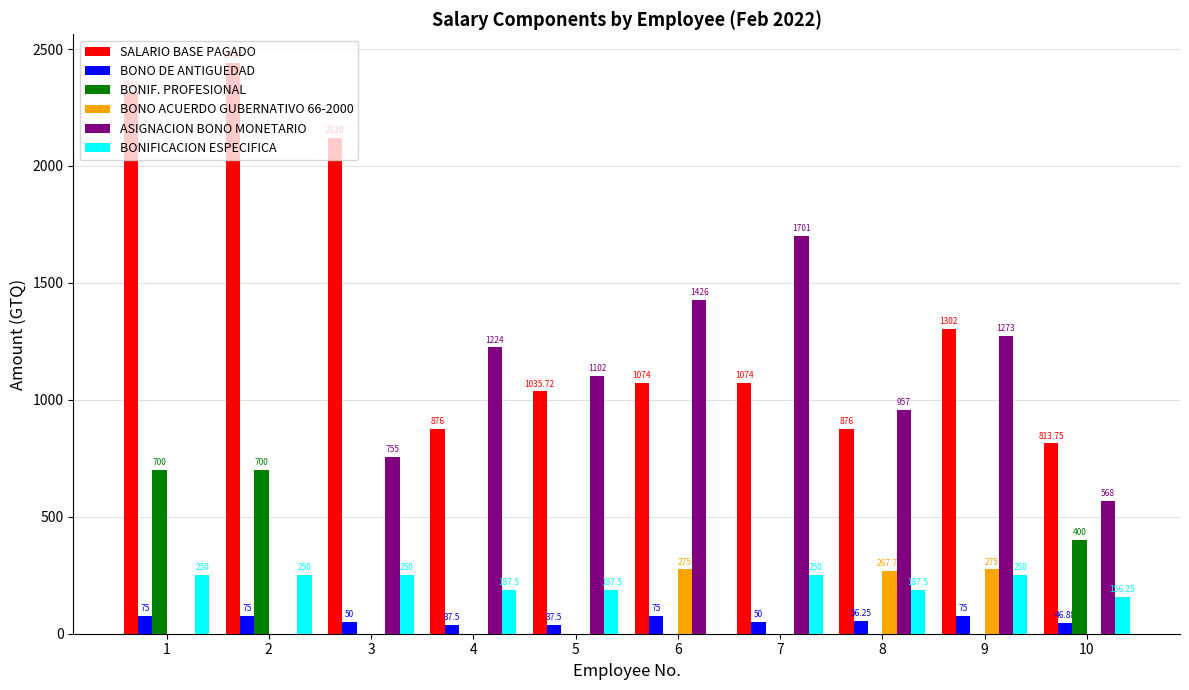

What is the highest value of the BONIF. PROFESIONAL series?

700.0